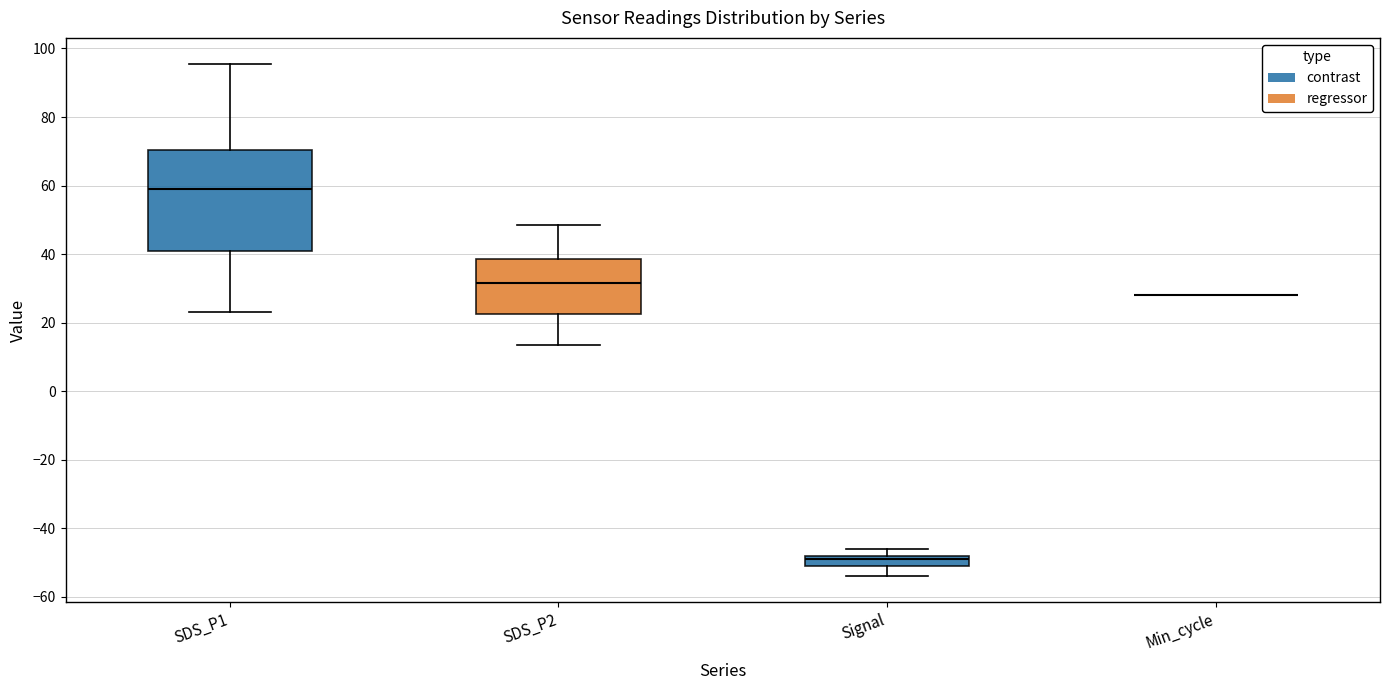

Reading left to right, transcribe this box plot: for each box, give where its median line is, the range the box spans, and where its two whiskers end, as read against the y-axis. The values are not printed on the chart, so give them approximately, as read against the axis.

SDS_P1: median 60, box 42 to 70, whiskers 22 to 96
SDS_P2: median 32, box 22 to 38, whiskers 14 to 48
Signal: median -48 (just below the box's upper edge), box -50 to -48, whiskers -54 to -46
Min_cycle: box collapsed to a line at 28, whiskers 28 to 28